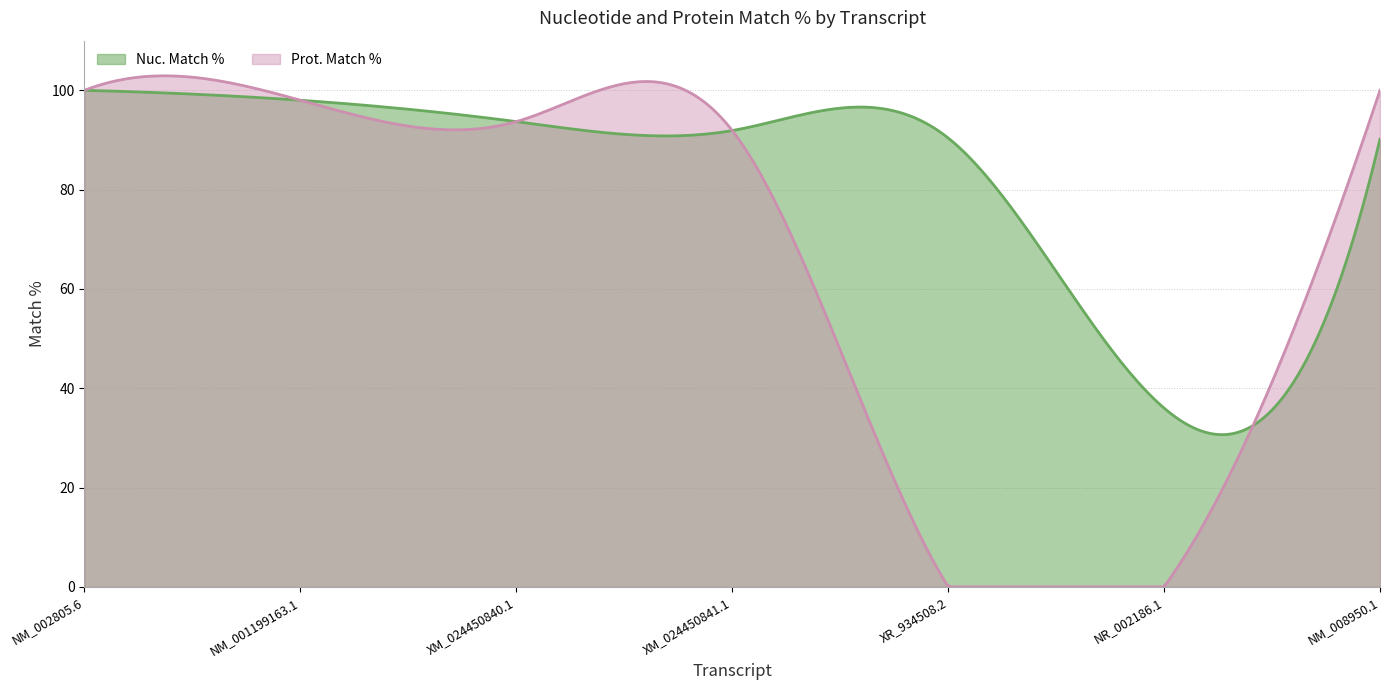

Is it true that Nuc. Match % equals 90.4 at XR_934508.2?

True